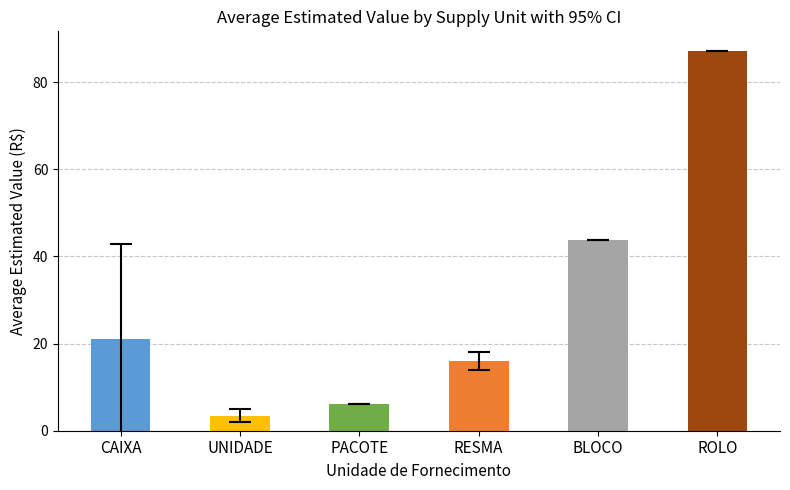

The chart shows a value of 8.4 at 36. True or false?

False